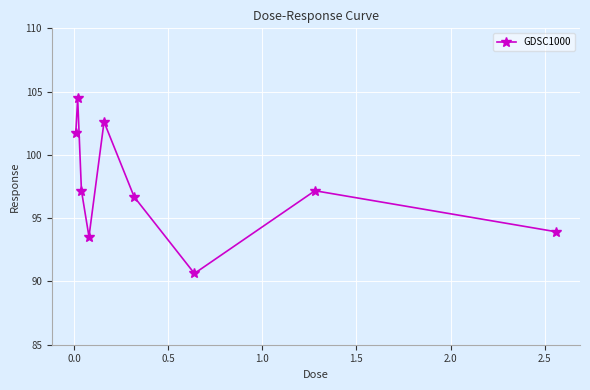

How many data points are less than 97?

4